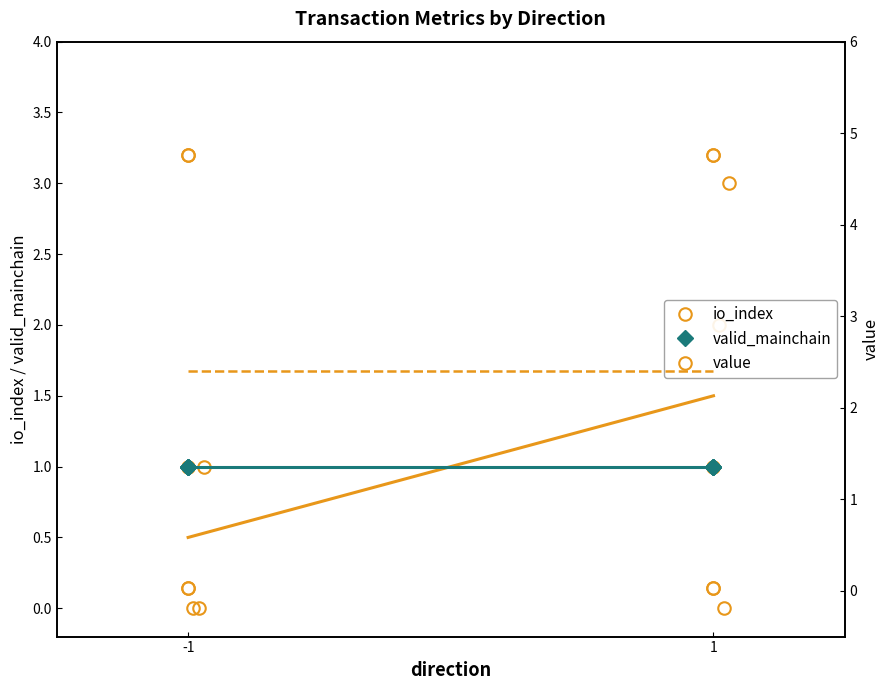

What is the lowest value of the valid_mainchain series?

1.0